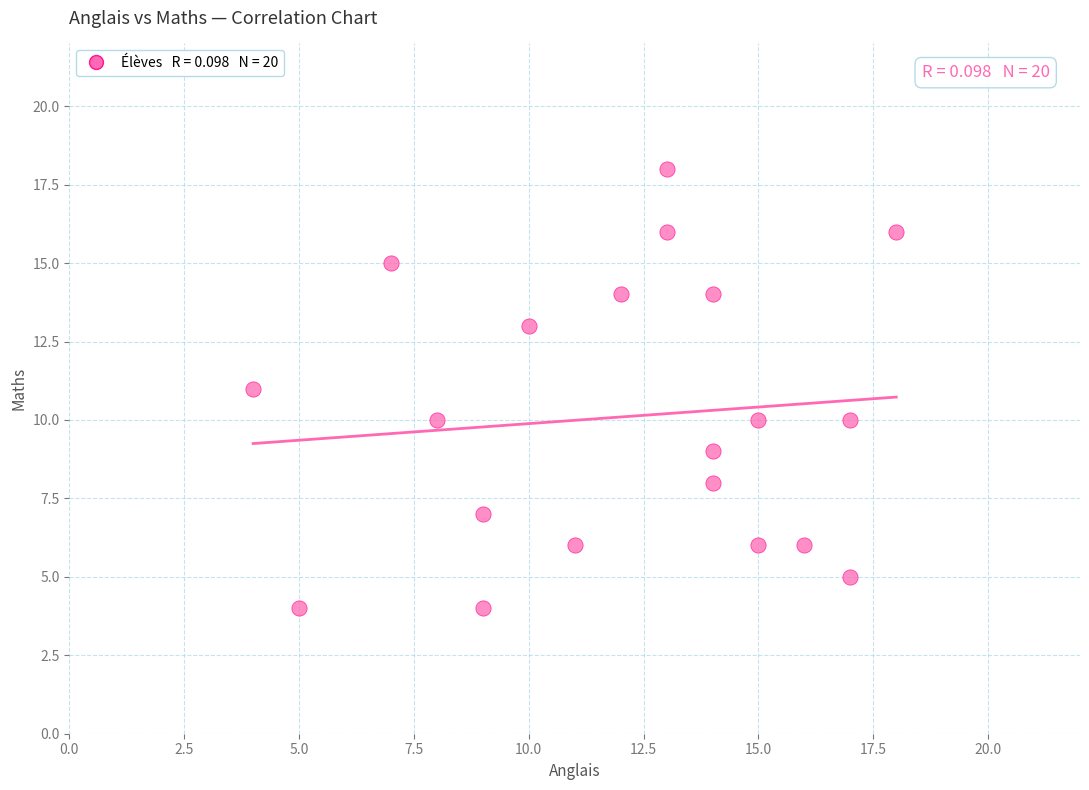

What is the range of X values (max minus min)?

14